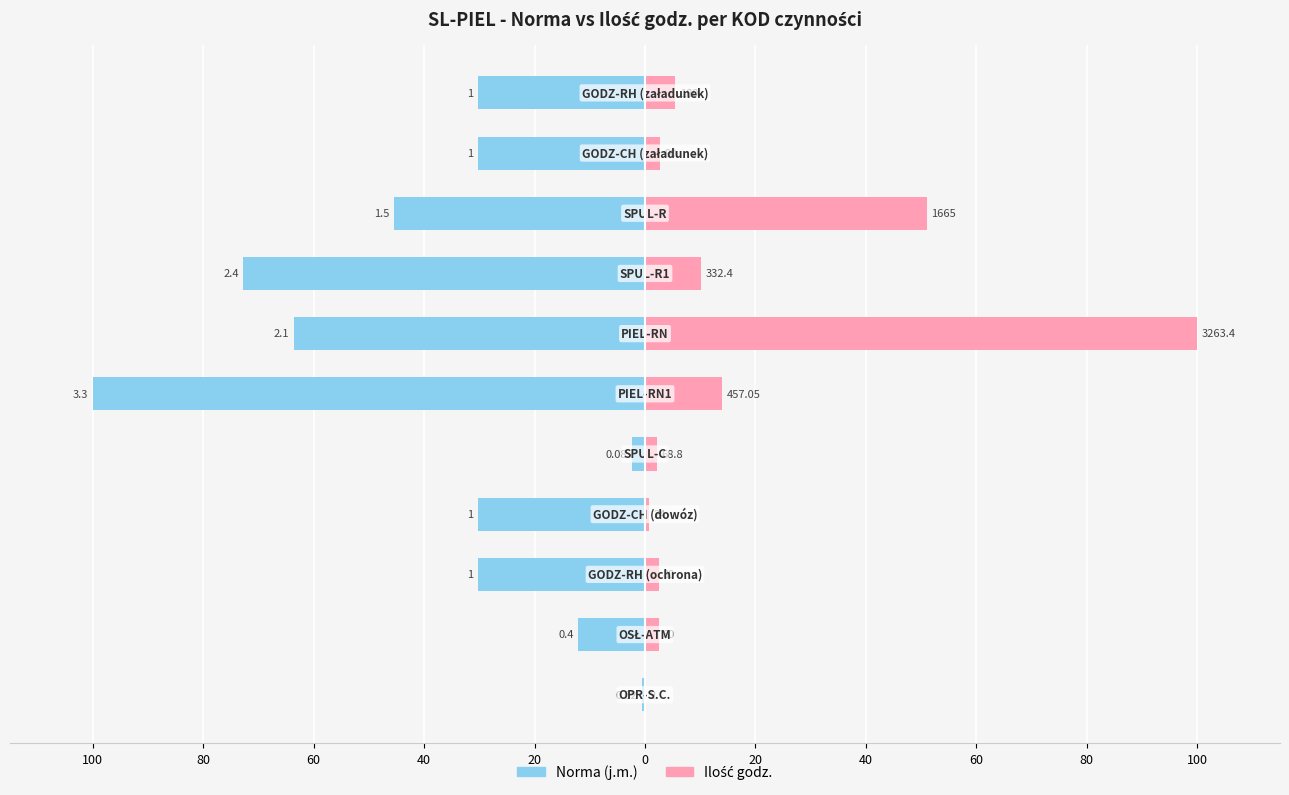

What is the minimum value shown in the chart?

-100.0